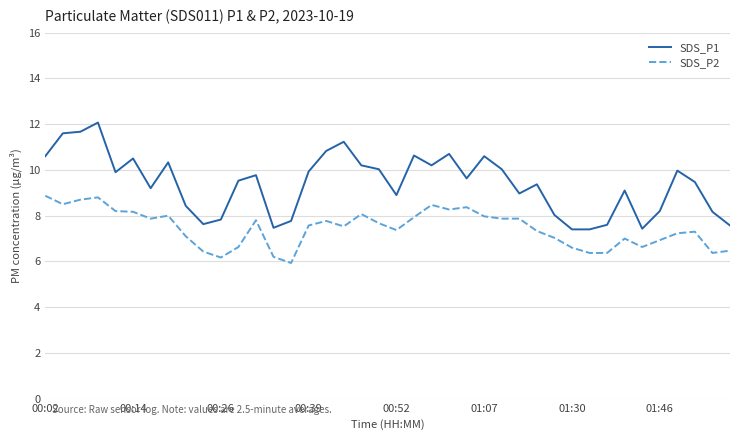

At how many categories does at least one series exceed 6?

40